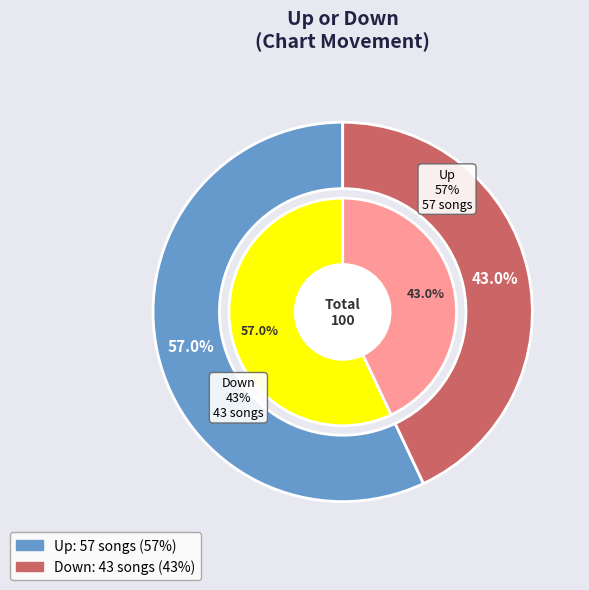

What is the ratio of the value at up to the value at down?

1.3